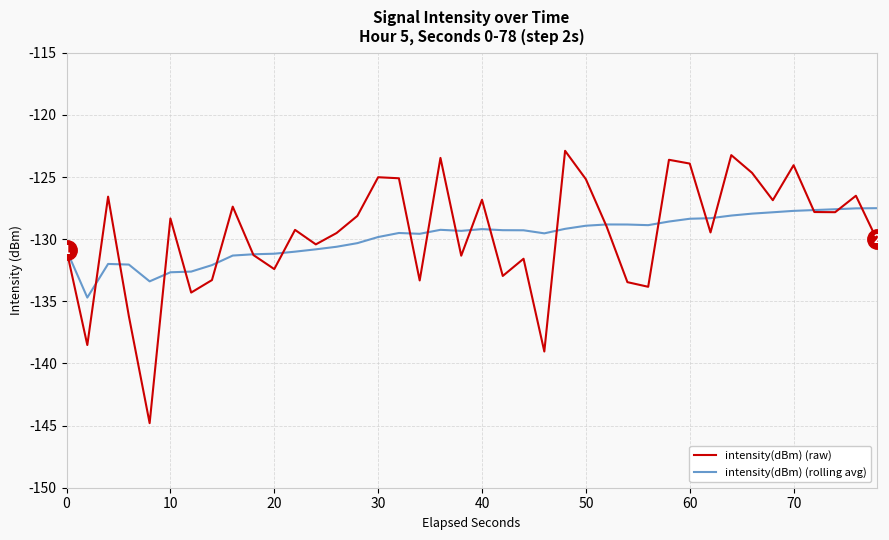

How many distinct data groups are displayed?

2